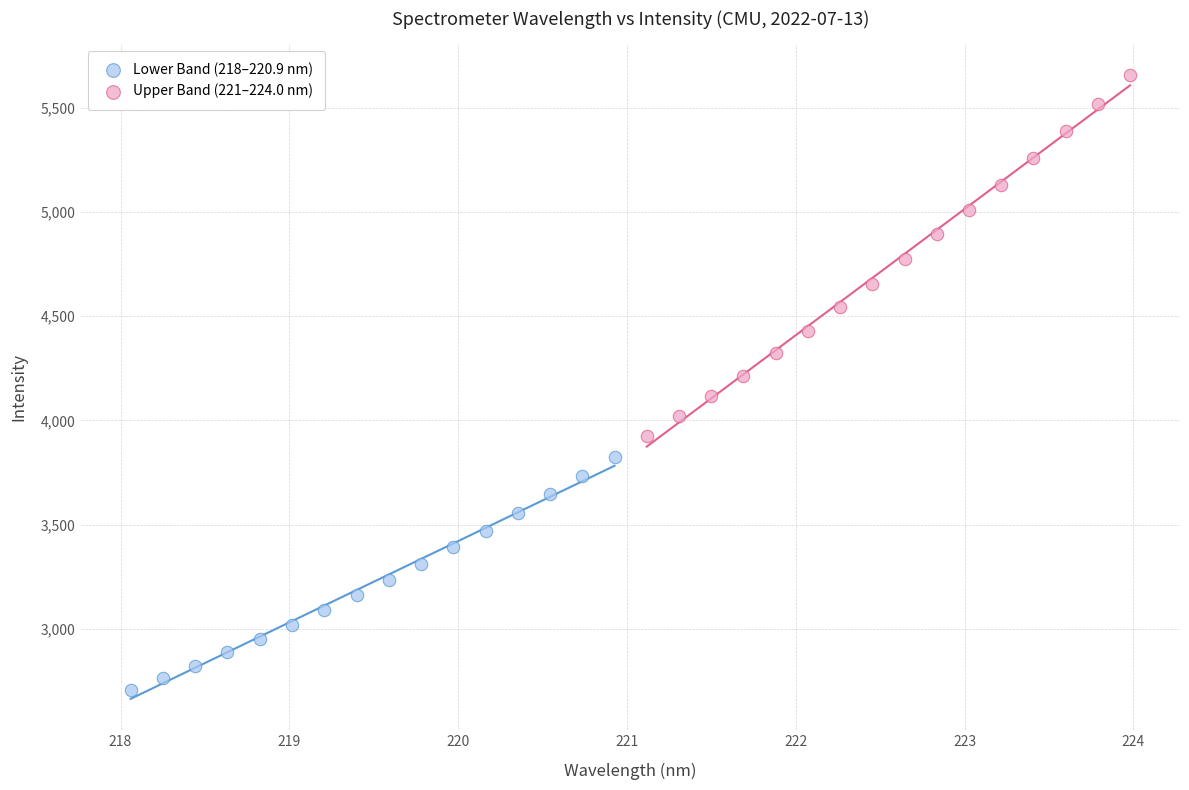

What are all the series names shown in the legend?

Lower Band (218–220.9 nm), Upper Band (221–224.0 nm)